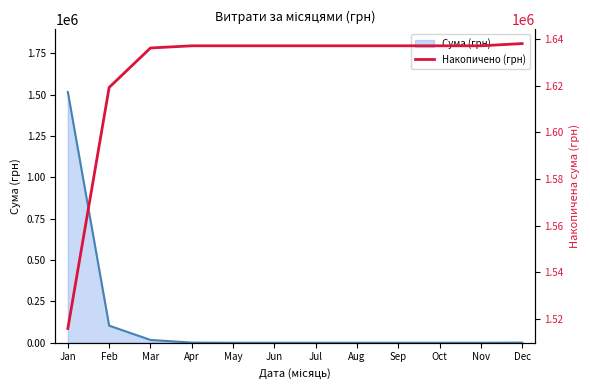

True or false: there are more than 1 points higher than both neighbors.

False